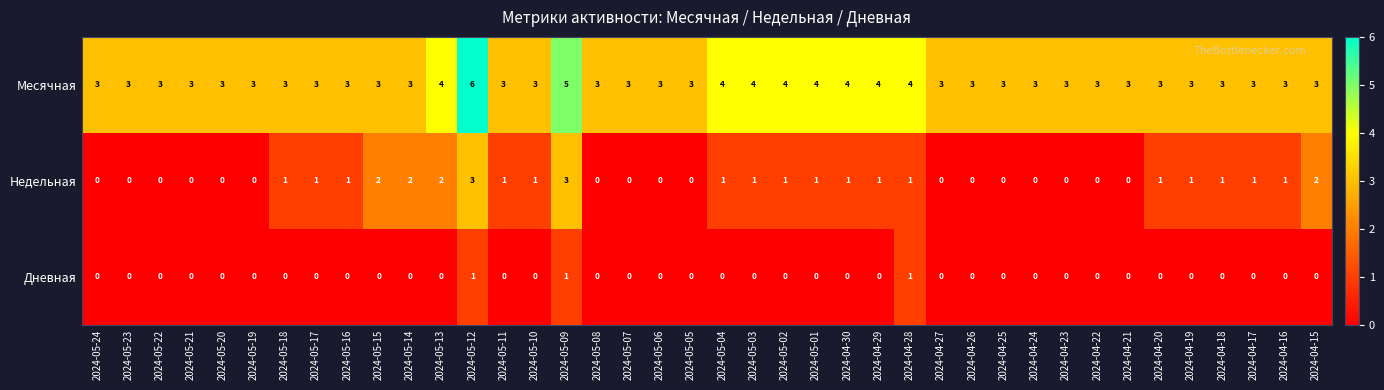

At which category is the sum across all series the highest?

2024-05-12